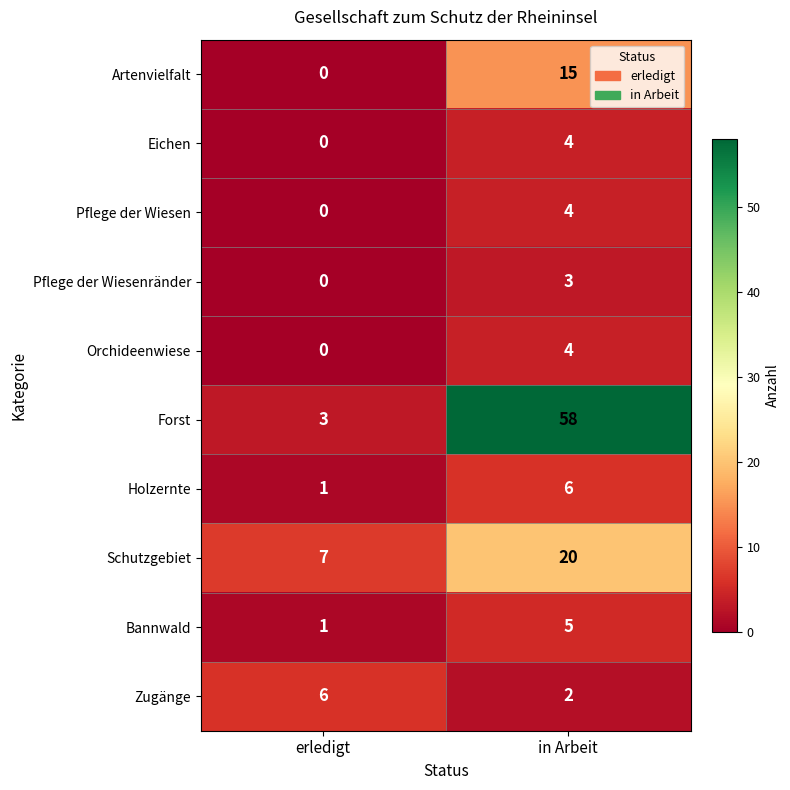

What is the maximum value shown in the chart?

58